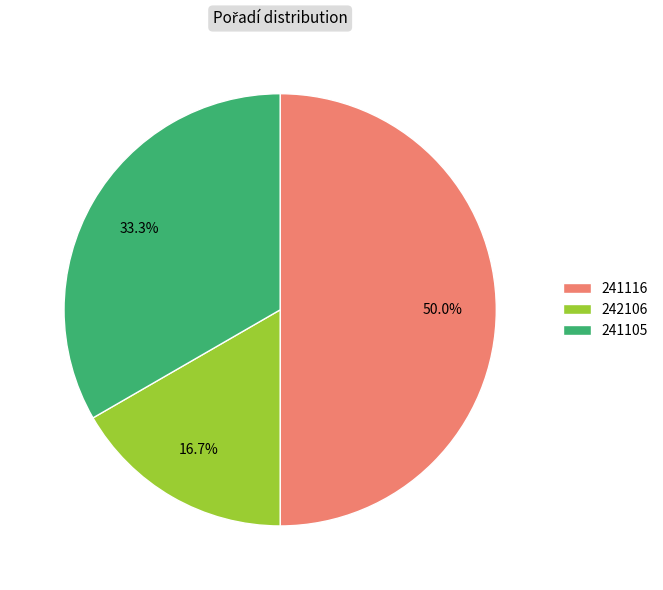

Between 241116 and 241105, which is larger?

241116